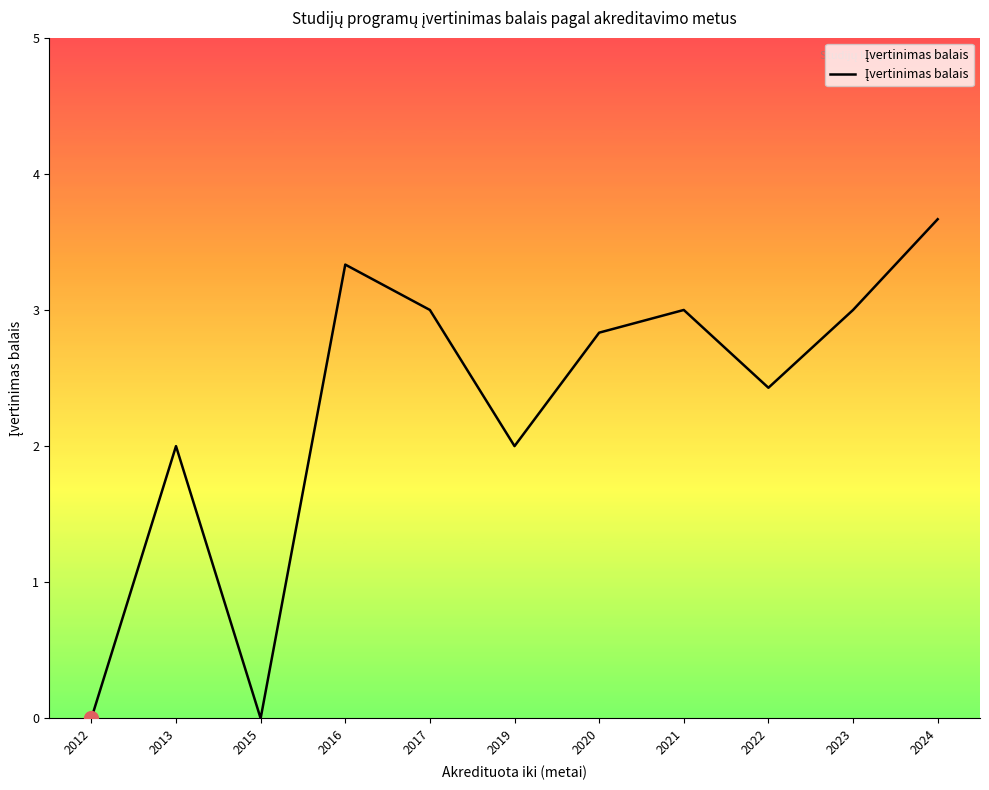

What is the change in value from 2021 to 2024?

+0.7